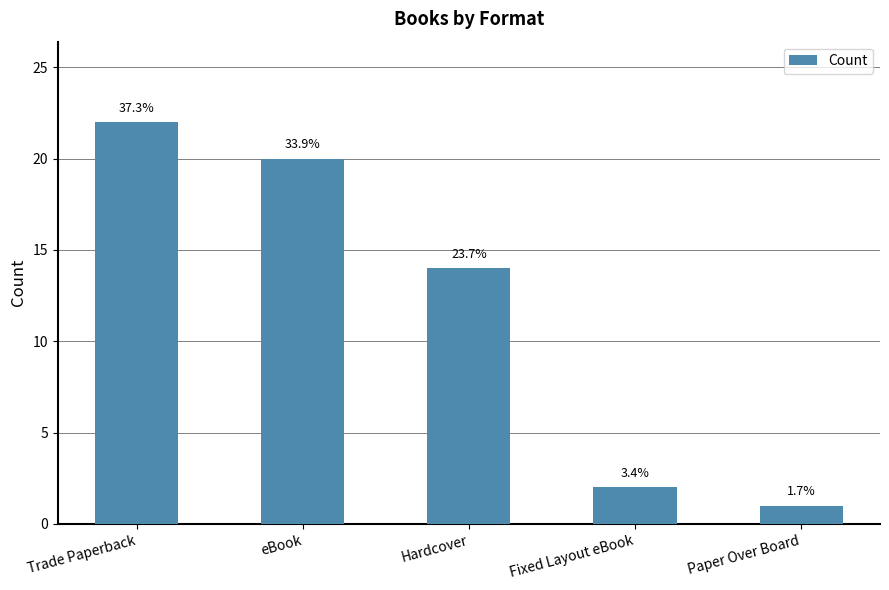

Does the chart contain stacked bars?

No